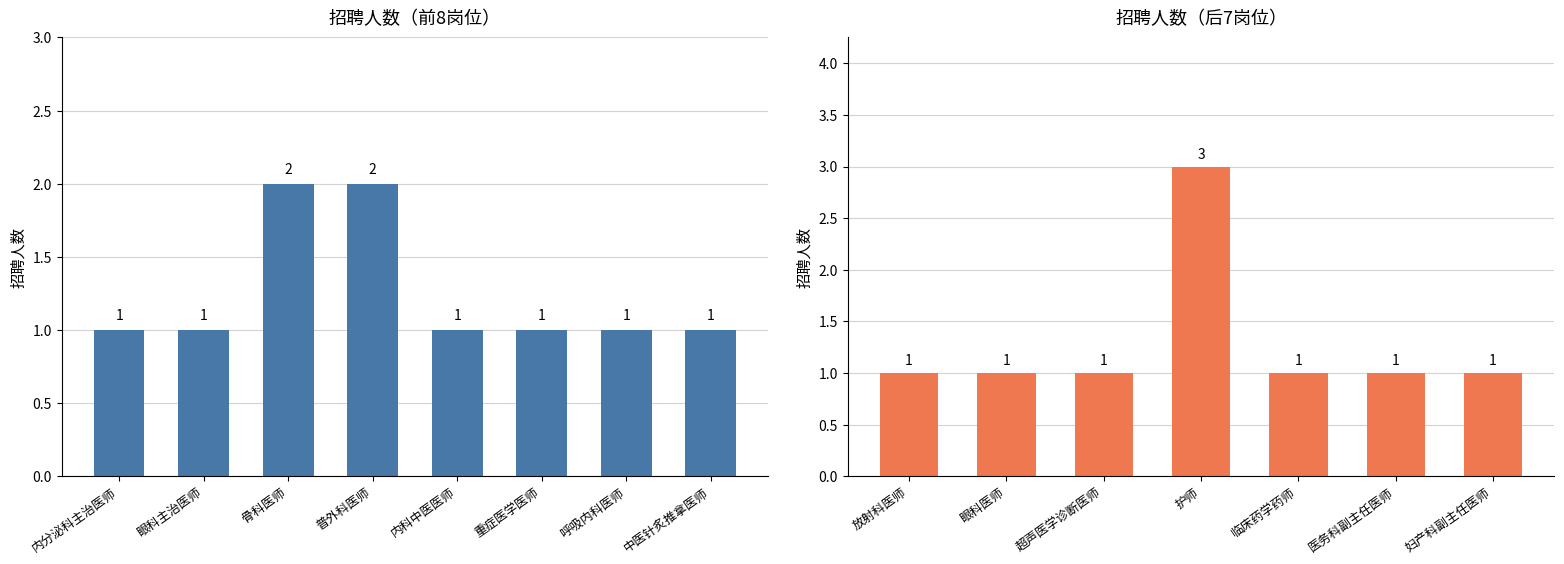

Which label corresponds to the largest value in the chart?

护师